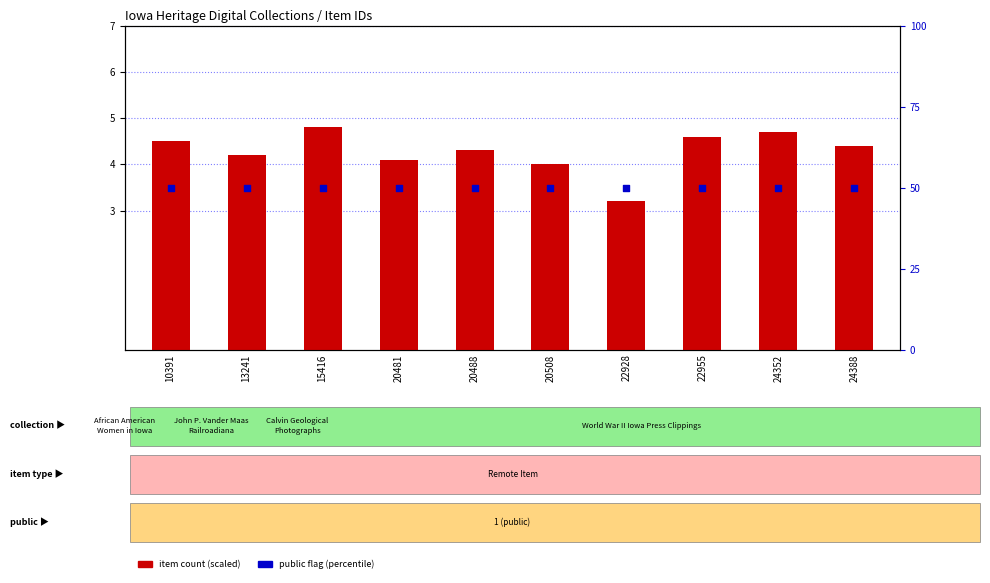

Which series has the widest spread of Y values?

item count (scaled)